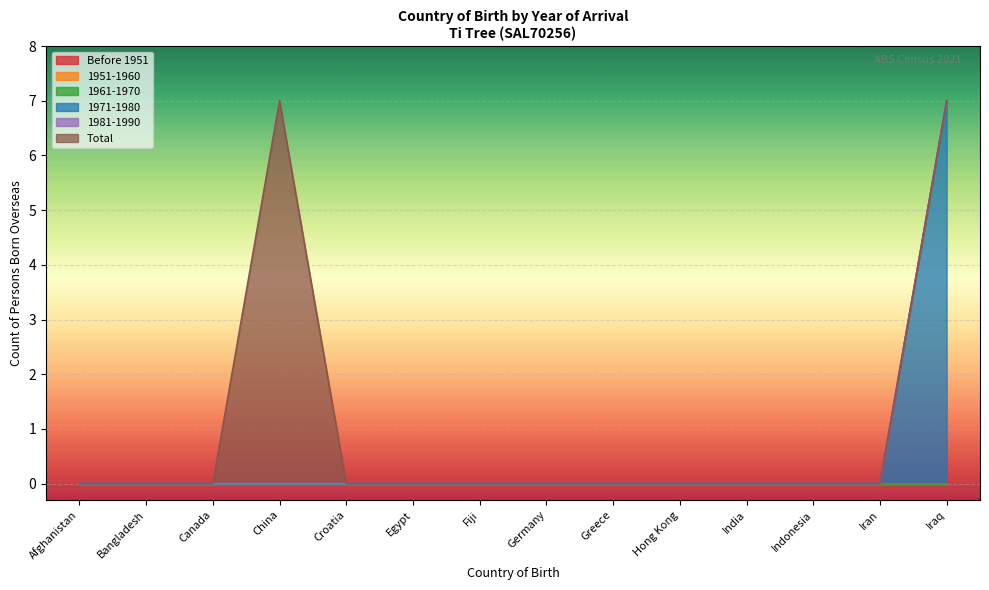

At which category is the sum across all series the highest?

China